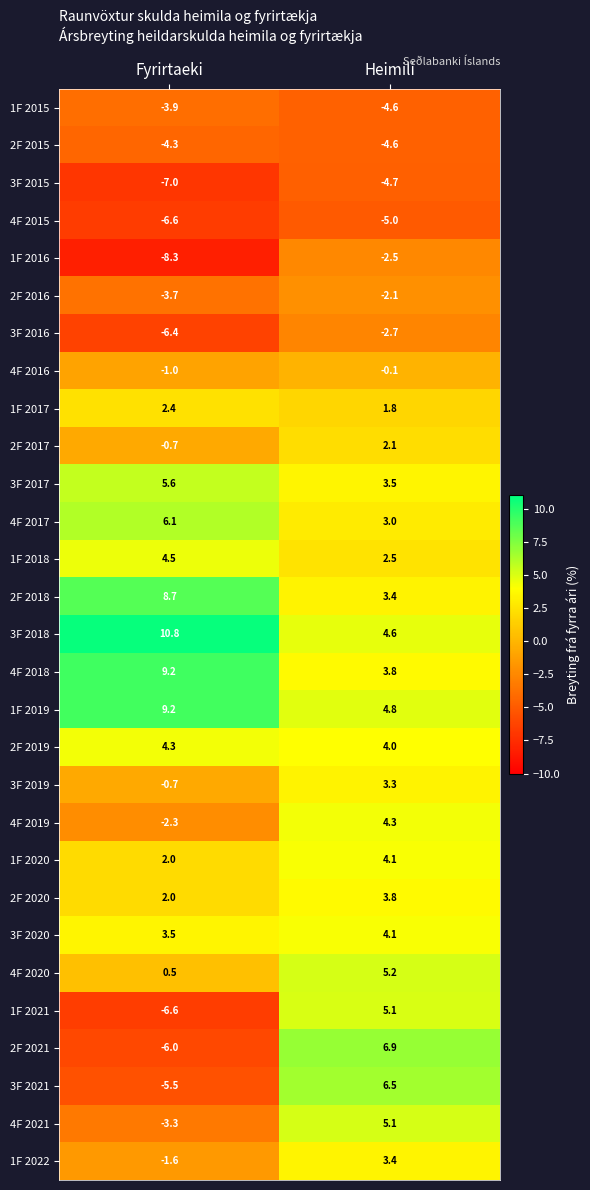

What is the spread (max minus min) of values at Fyrirtaeki?

19.1